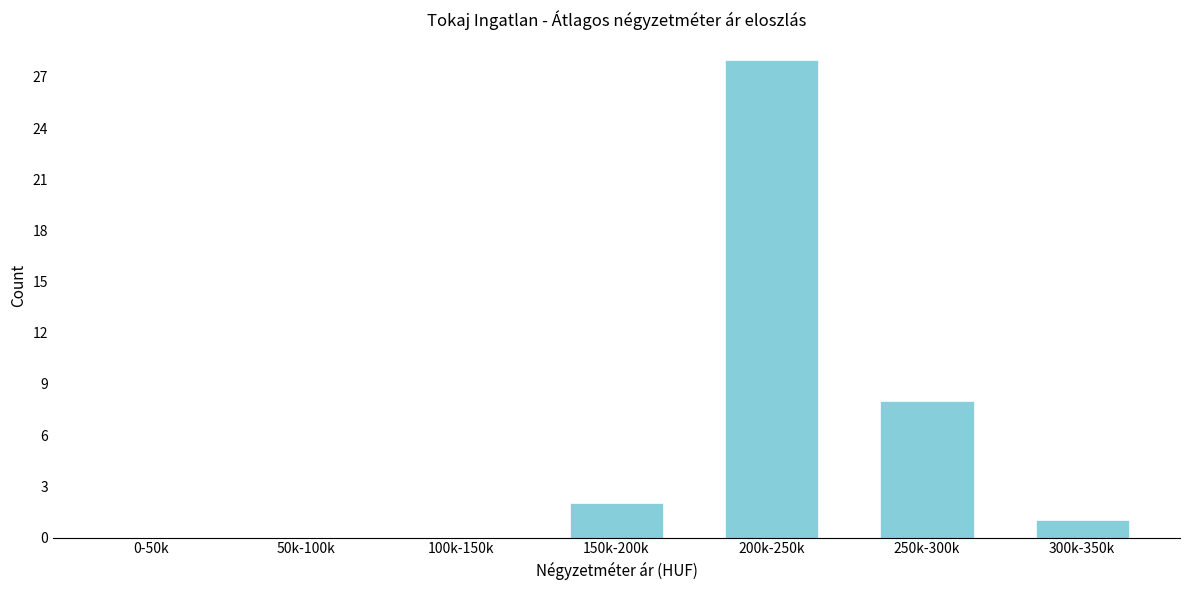

Reading left to right, list all the values displayed in this chart.

0-50k=0	50k-100k=0	100k-150k=0	150k-200k=2	200k-250k=28	250k-300k=8	300k-350k=1